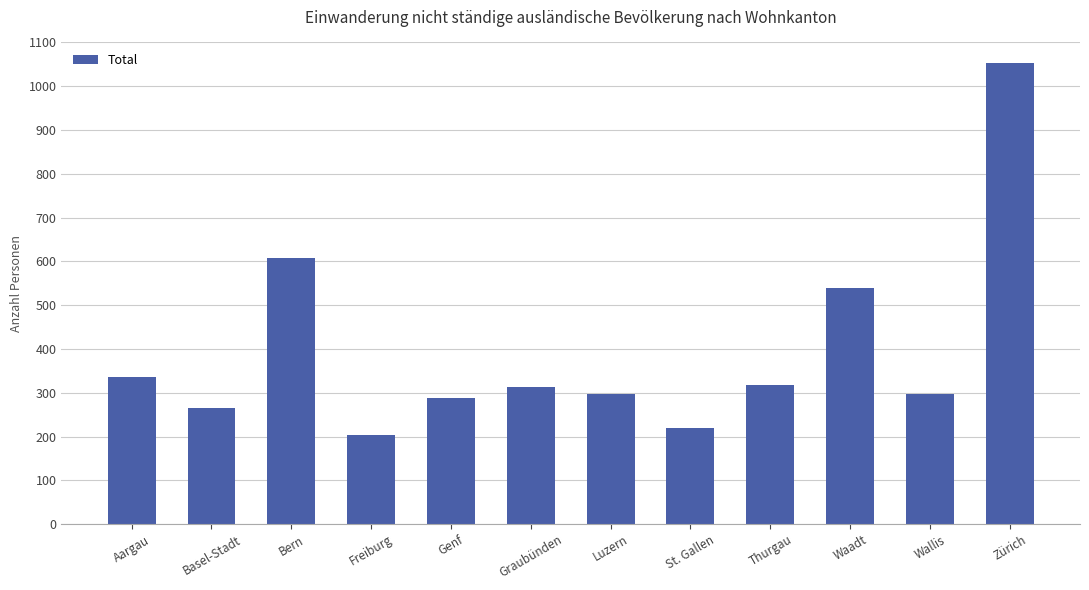

The value at Graubünden is 144. True or false?

False